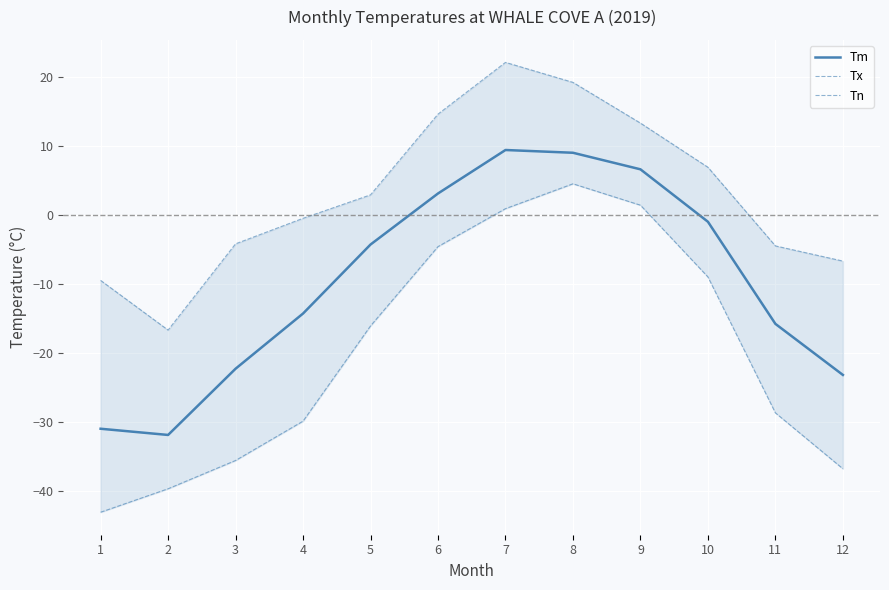

True or false: Tx and Tn intersect in this chart.

False